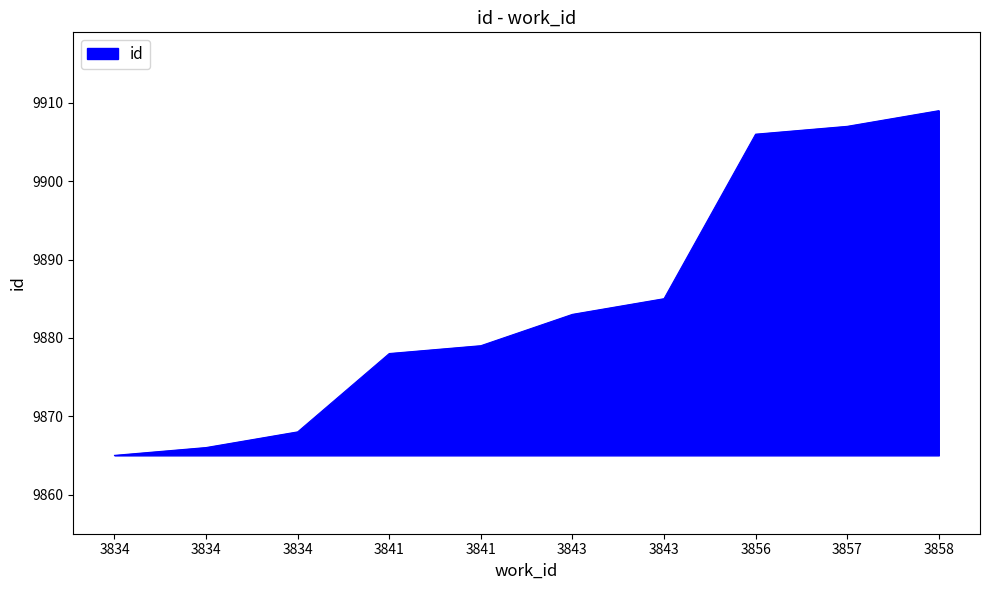

Reading left to right, extract all data points from this chart.

3834=9865	3834=9866	3834=9868	3841=9878	3841=9879	3843=9883	3843=9885	3856=9906	3857=9907	3858=9909